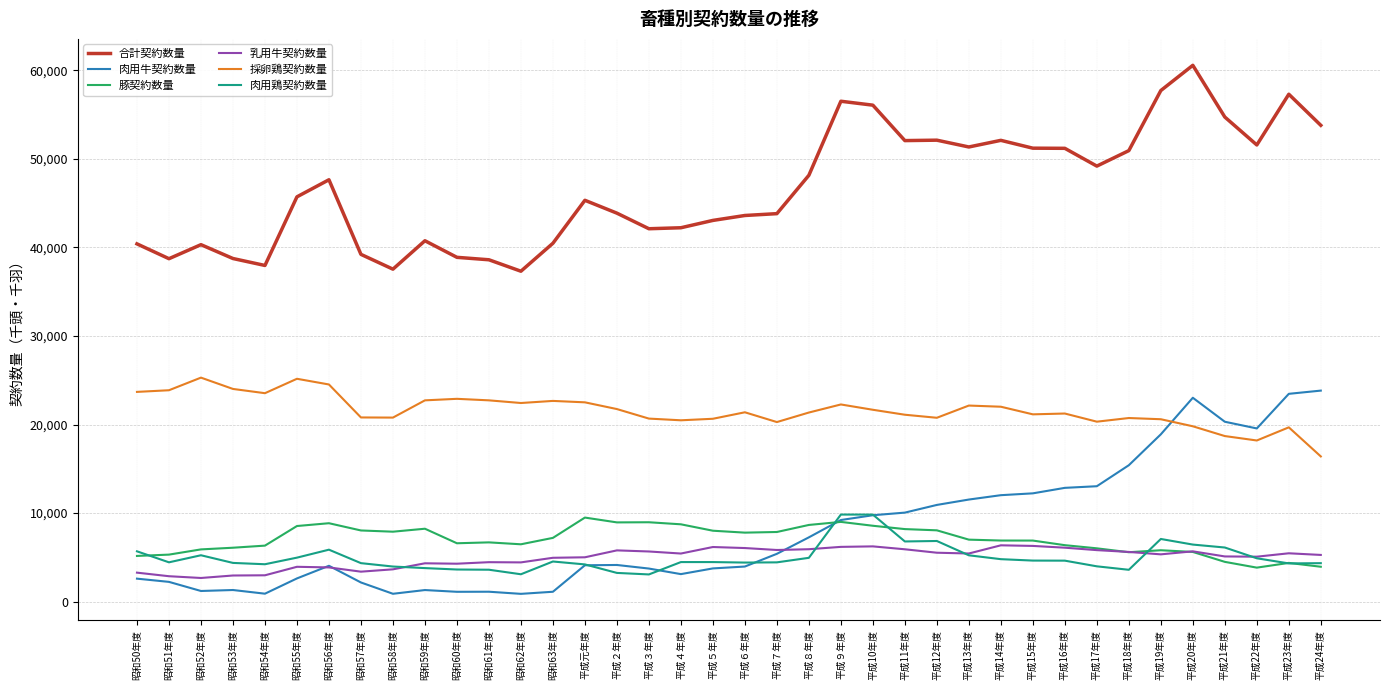

The value of 合計契約数量 at 平成５年度 is 24362. True or false?

False